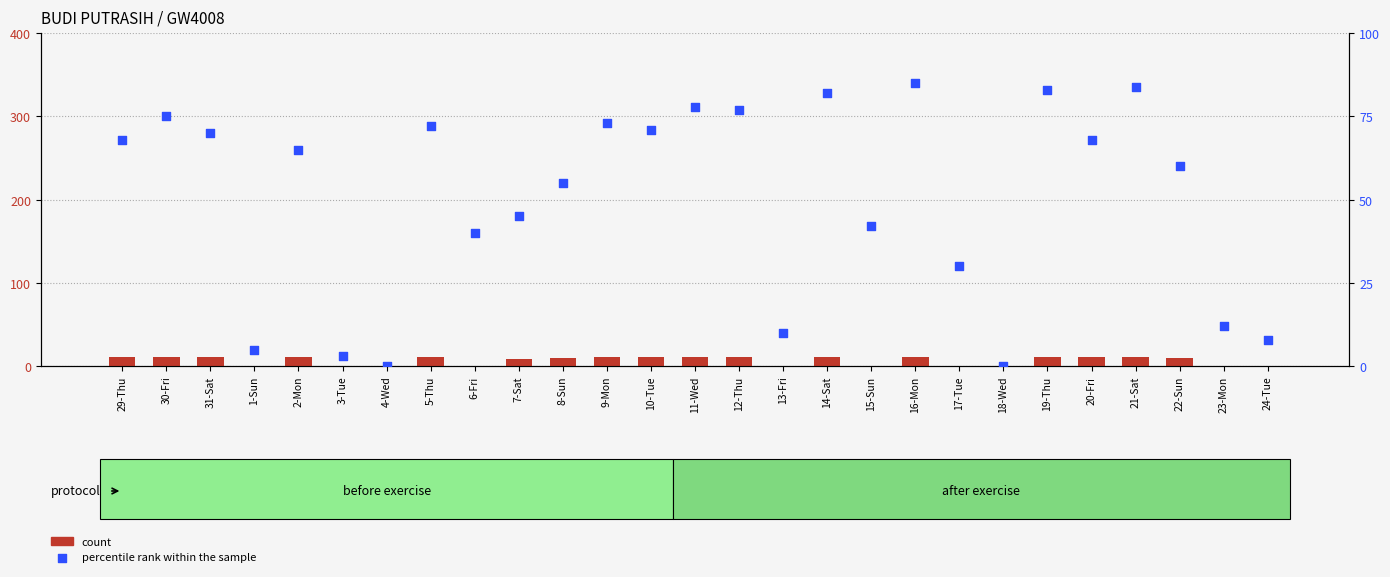

What is the total value across all series at 22-Sun?

70.0